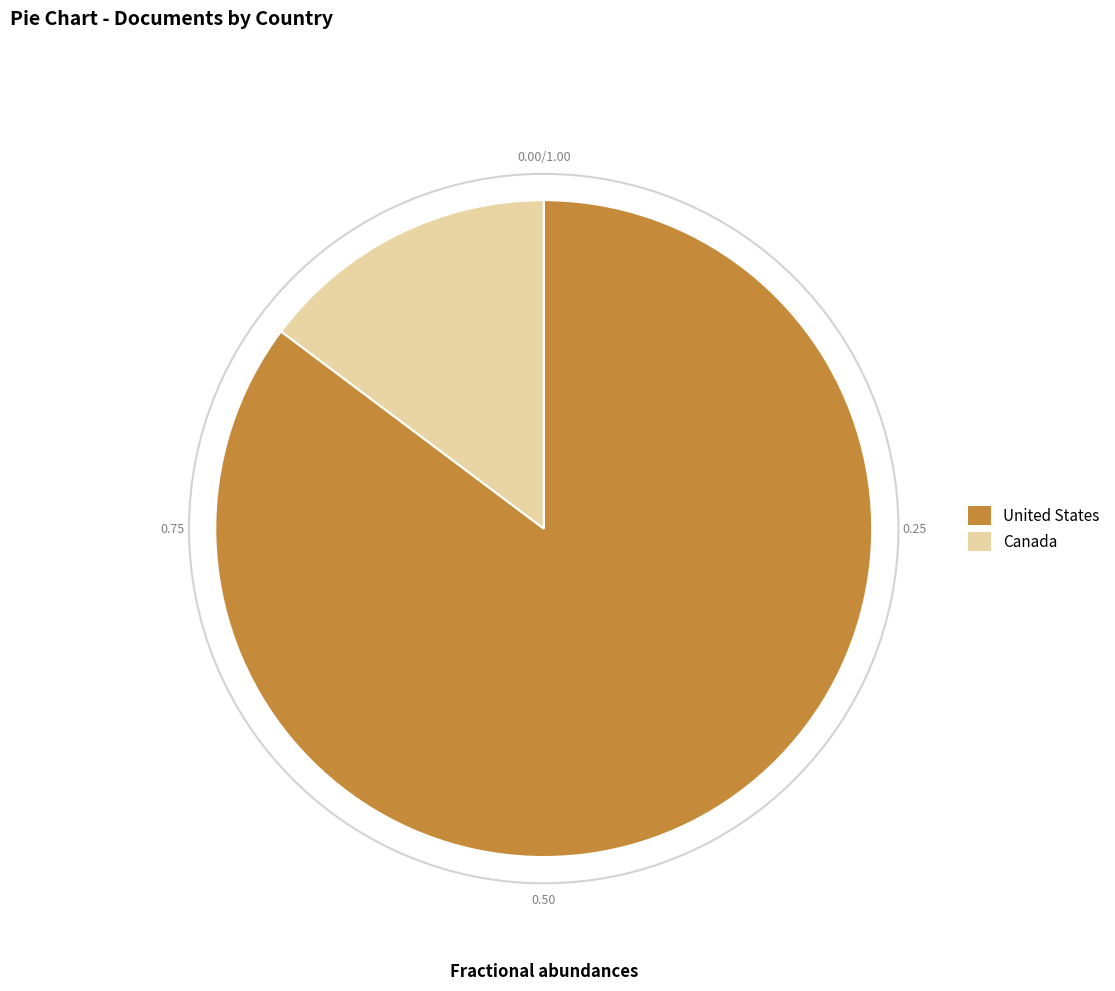

Which category accounts for the majority?

United States